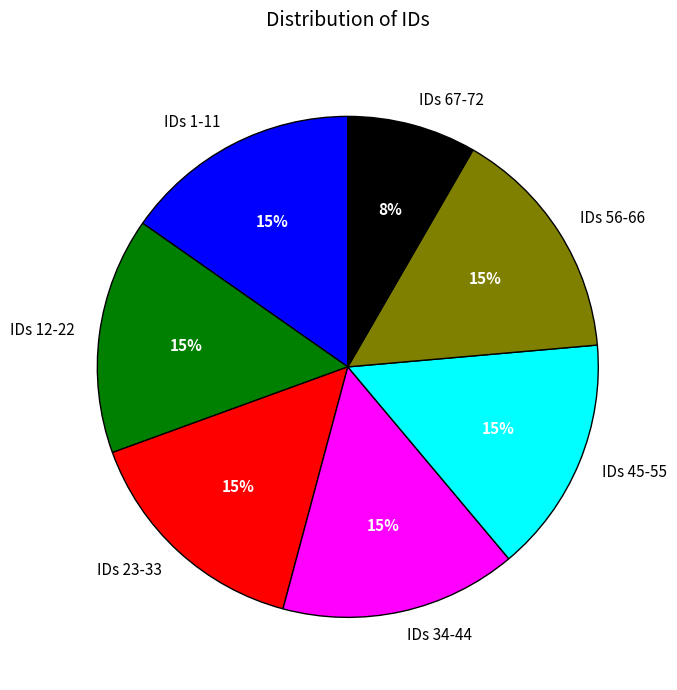

Which category has the smallest portion of the pie?

IDs 67-72